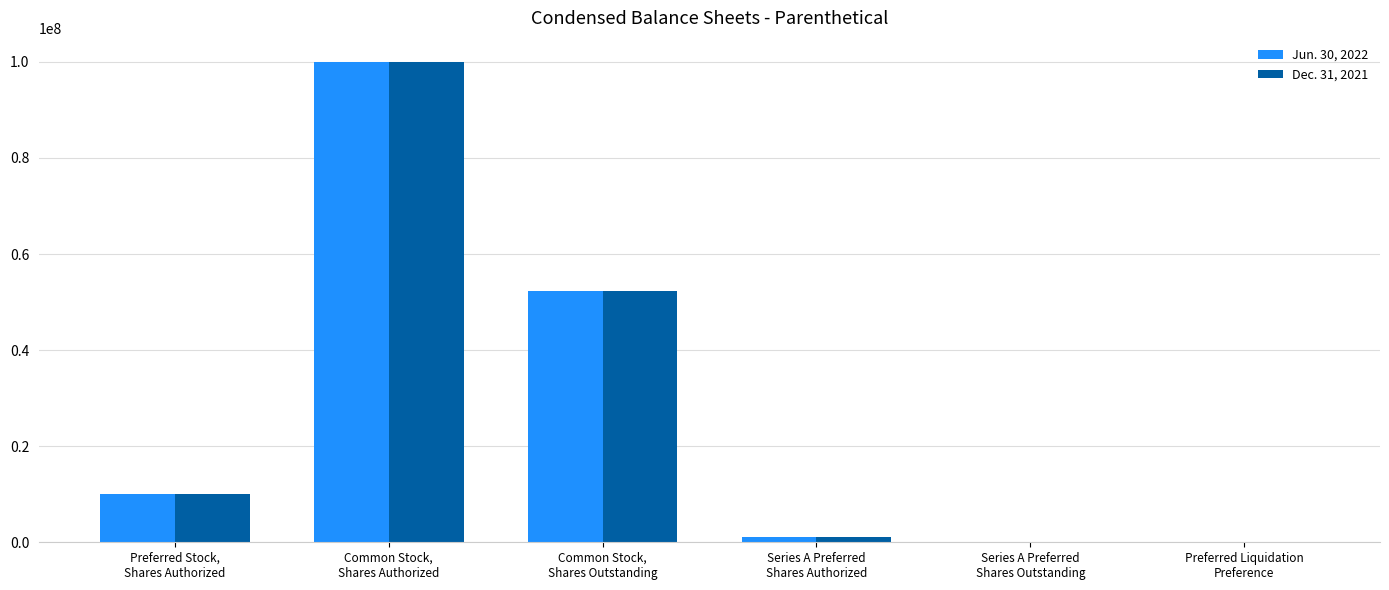

How many categories are shown in the chart?

6